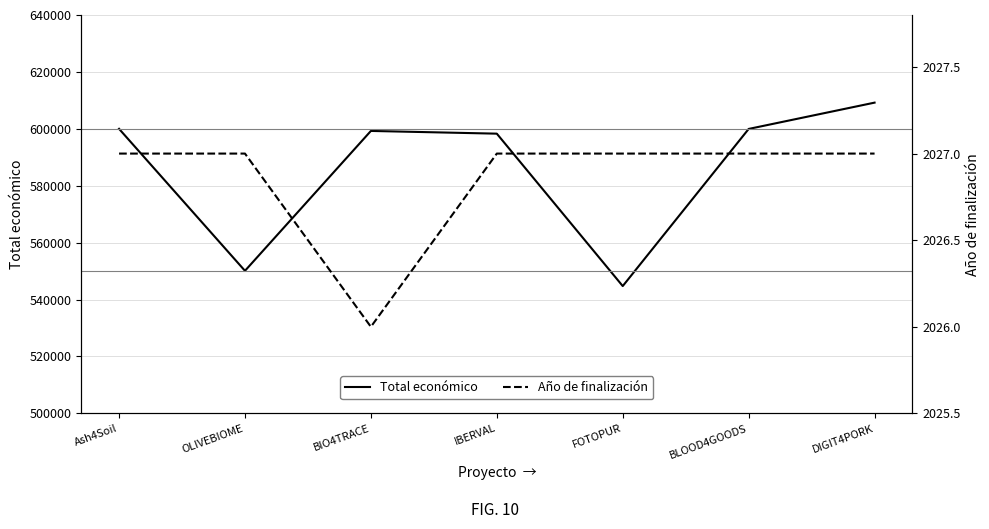

What is the average value of the Total económico series?

585941